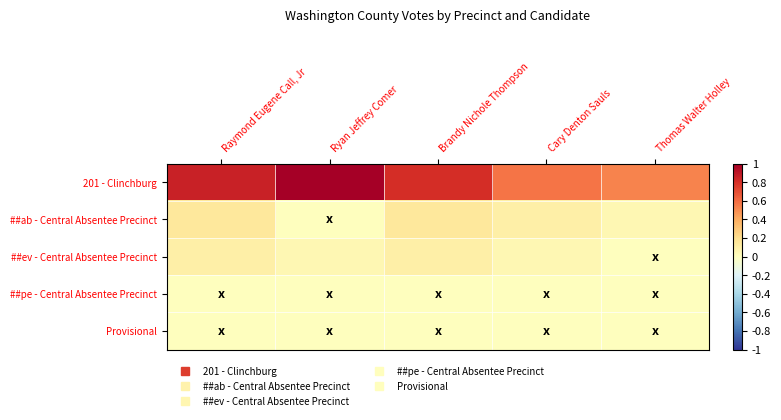

At how many categories does at least one series exceed 0?

5